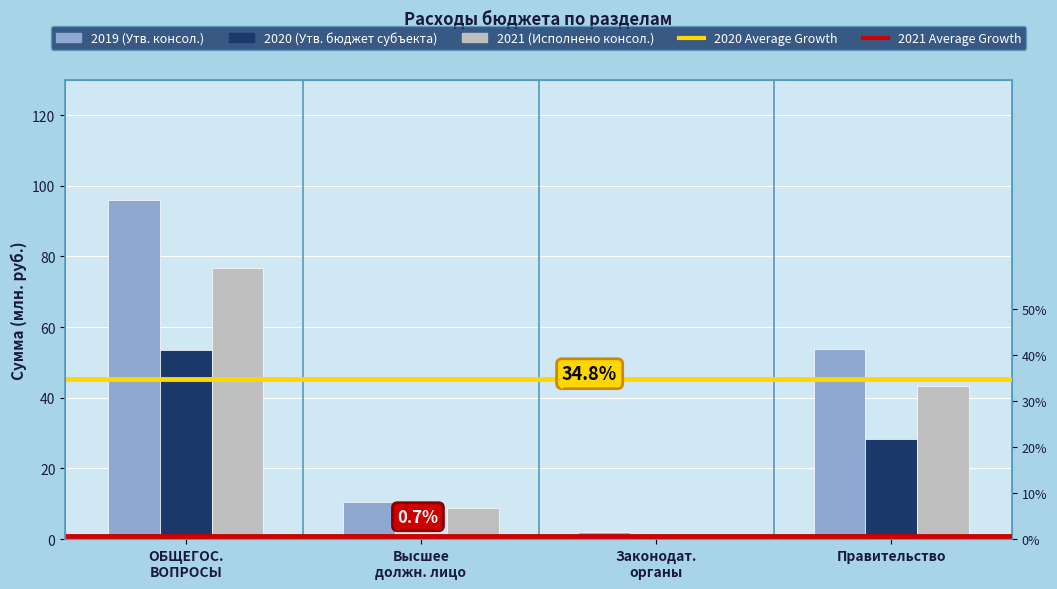

Reading left to right, transcribe all the data shown in this chart.

2019 (Утв. консол.): 96.0	10.6	1.9	53.8
2020 (Утв. бюджет субъекта): 53.6	1.5	1.2	28.3
2021 (Исполнено консол.): 76.7	8.8	1.5	43.4